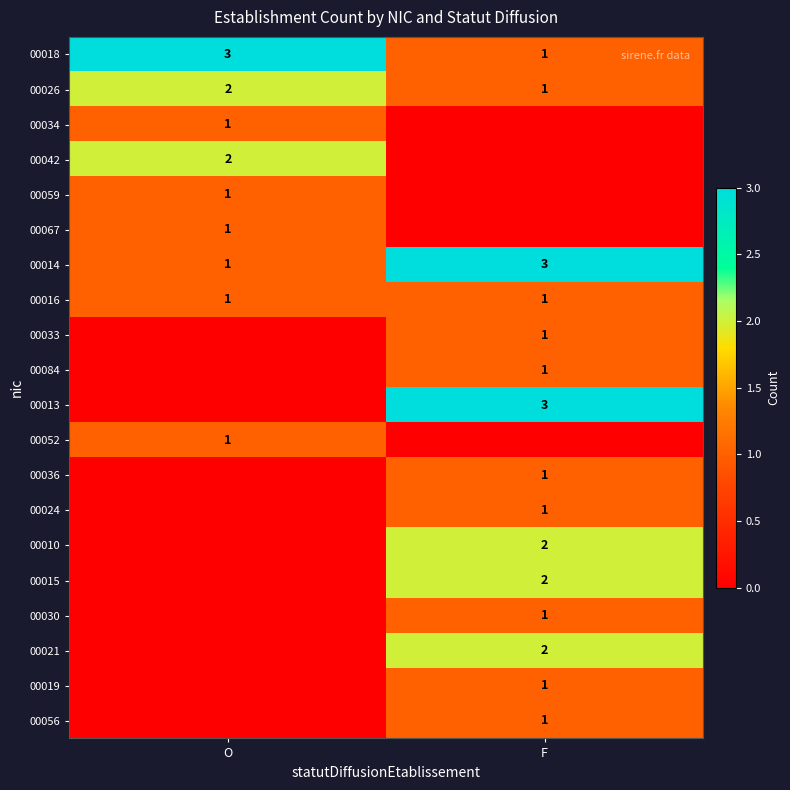

At how many categories does at least one series exceed 2?

2